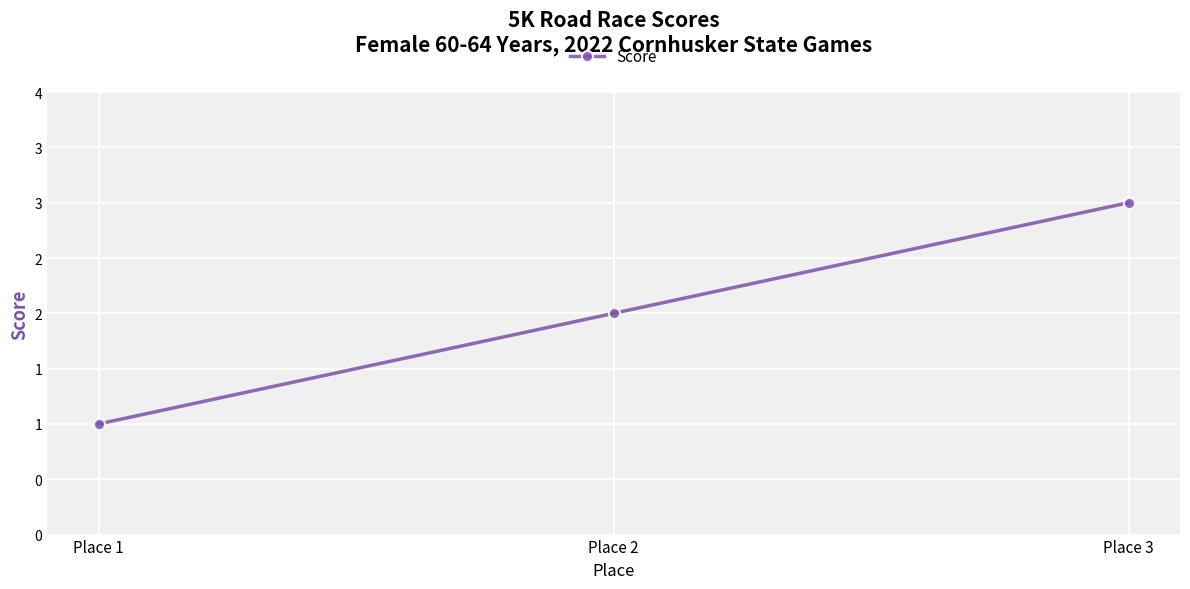

What is the value of the 1st point from the left?

1